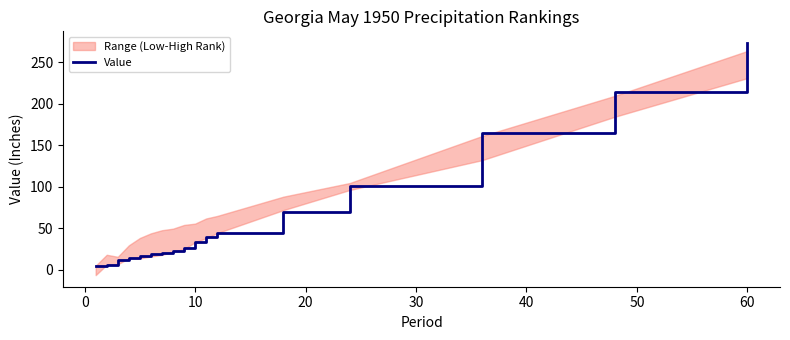

What is the greatest value displayed?

273.4